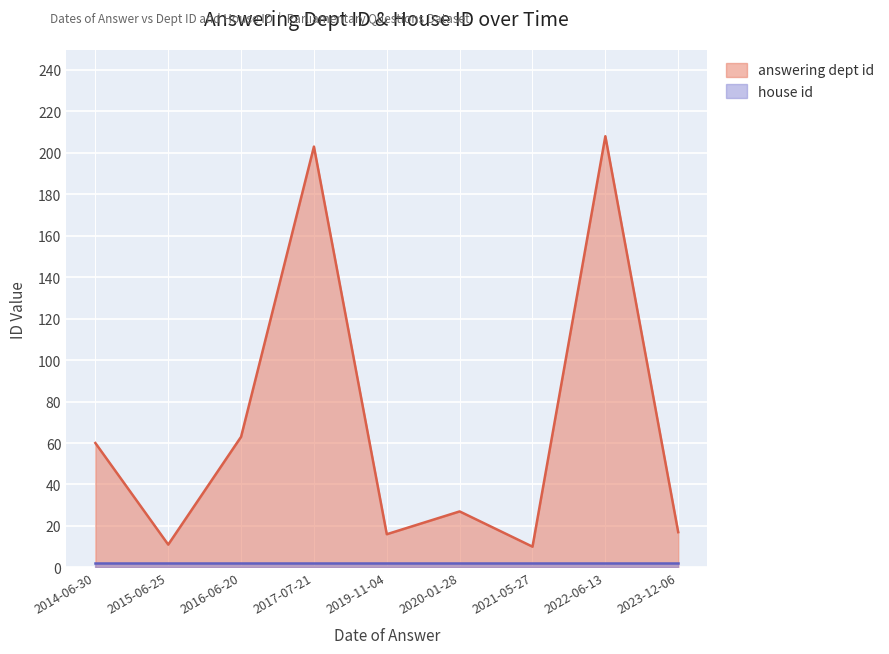

True or false: there are more than 0 points higher than both neighbors.

True